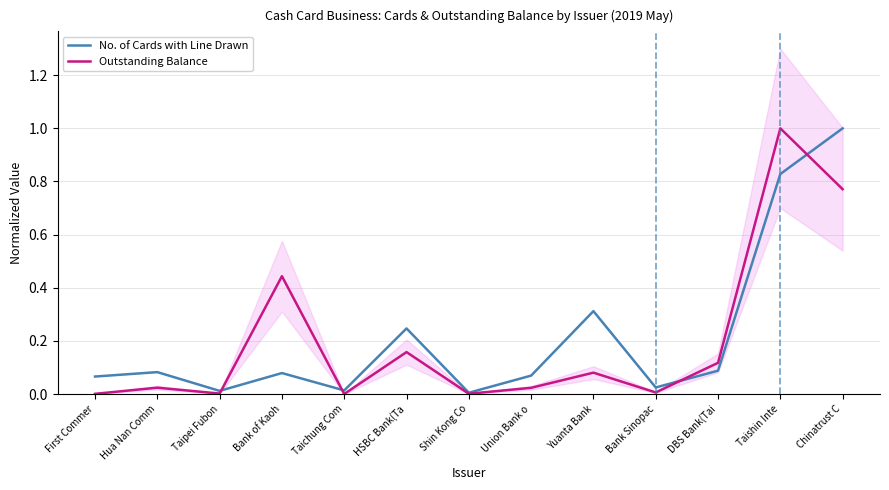

At which category is the sum across all series the highest?

Taishin Inte